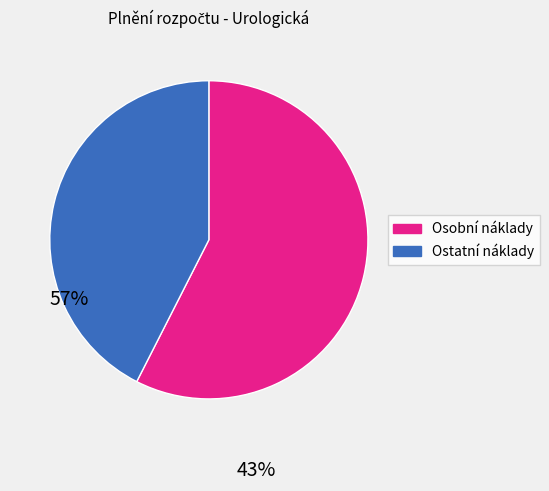

Count the number of slices in the pie.

2